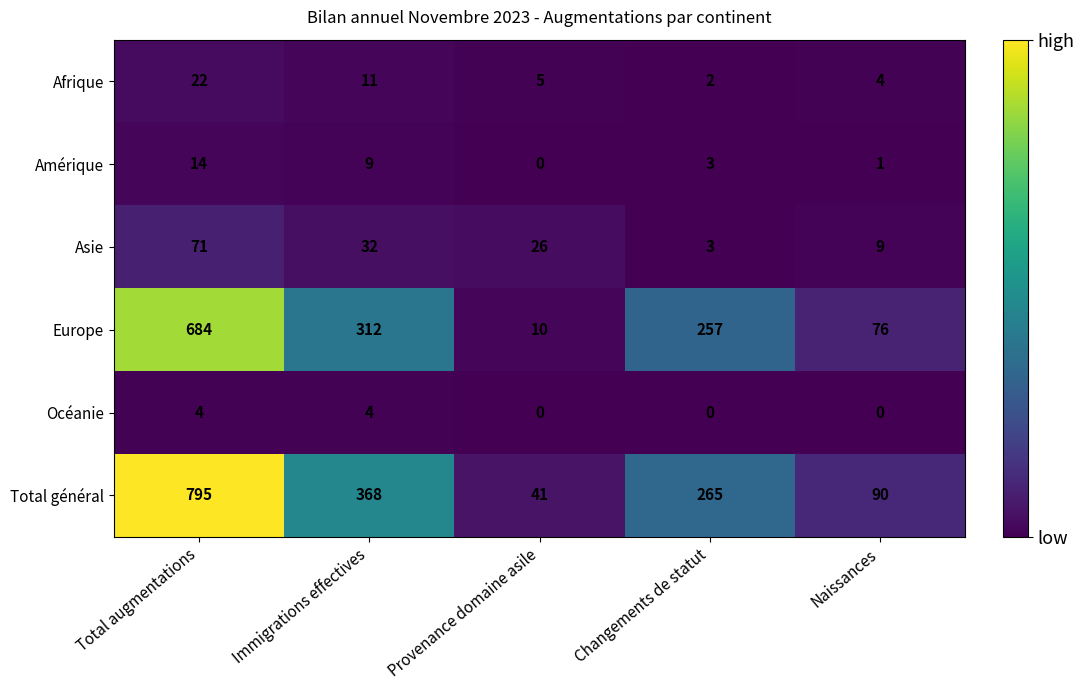

Where is Afrique nearest to the value 12?

Immigrations effectives